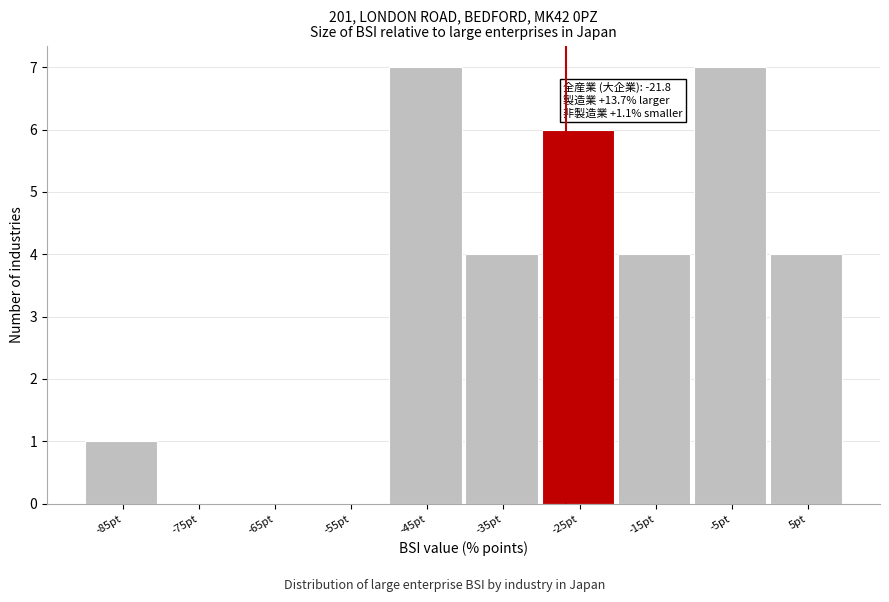

Reading right to left, what are all the values shown in this chart?

5pt=4	-5pt=7	-15pt=4	-25pt=6	-35pt=4	-45pt=7	-55pt=0	-65pt=0	-75pt=0	-85pt=1